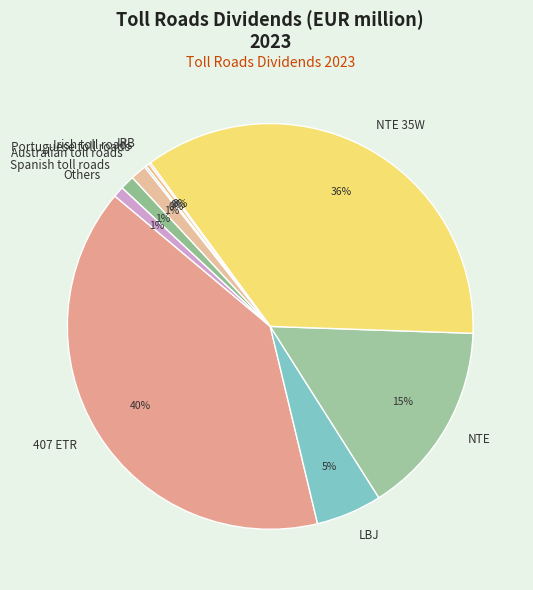

Do NTE 35W and LBJ together represent more than half of the pie?

No